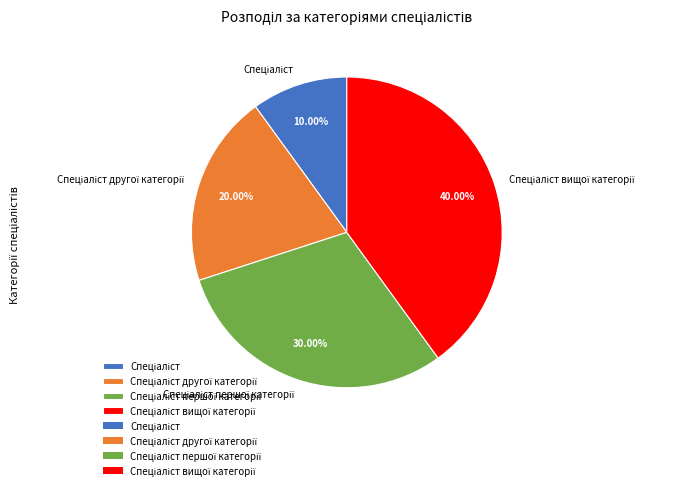

Is there any slice that represents more than half of the pie?

No